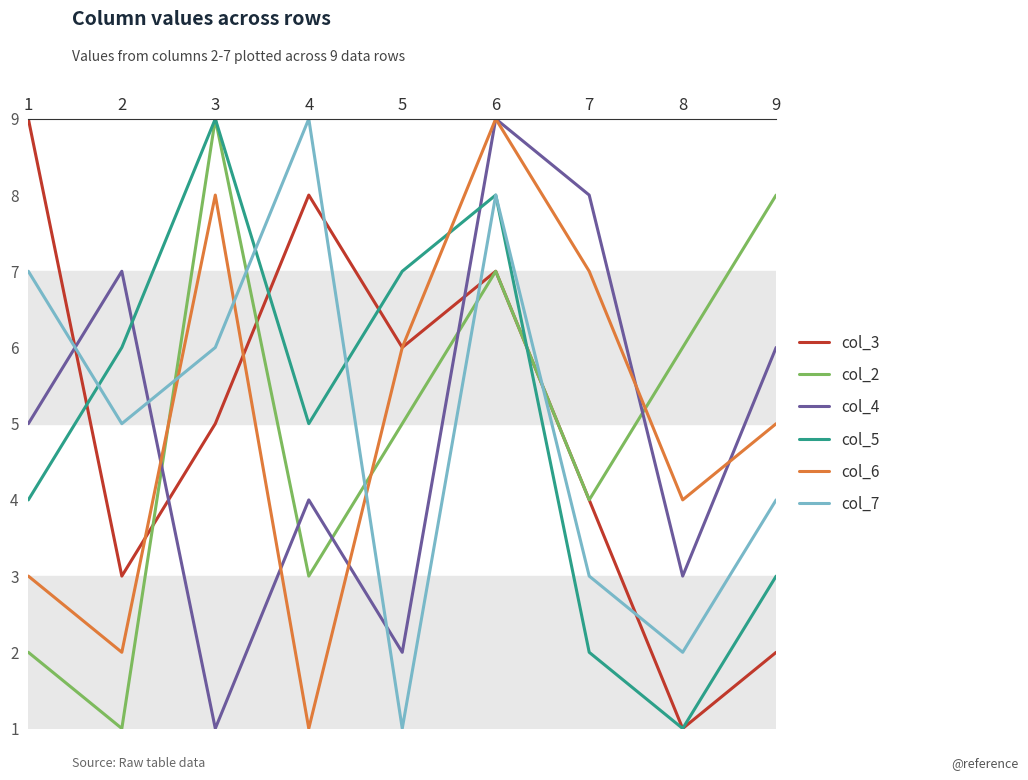

At which category is the sum across all series the highest?

6